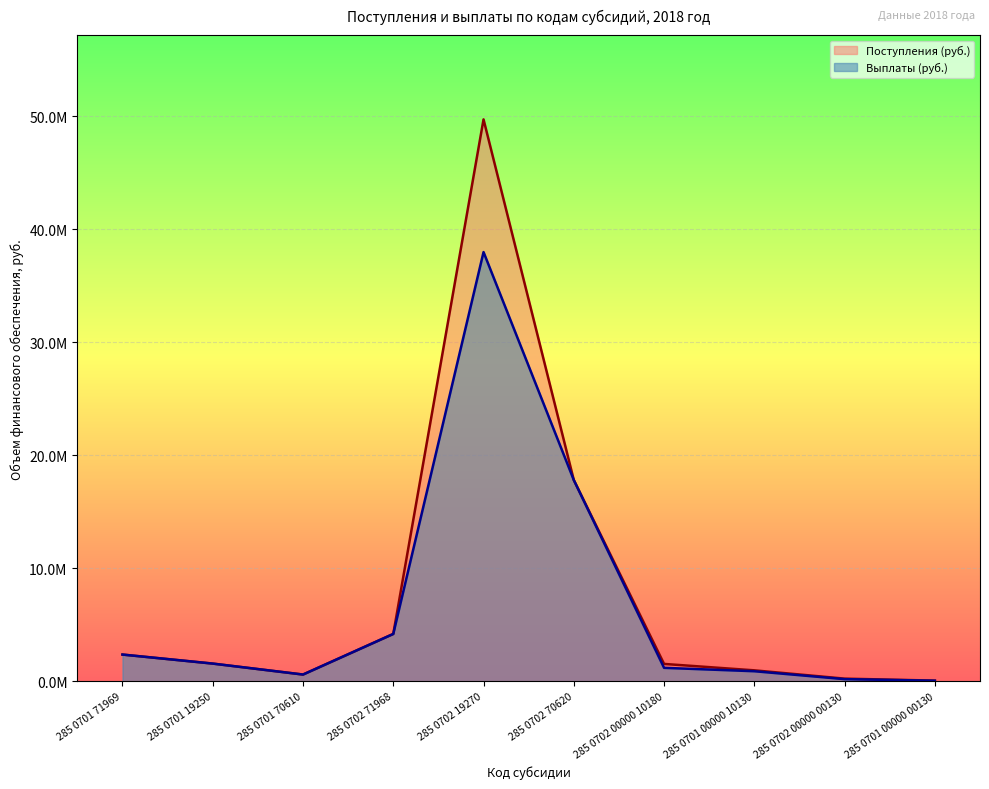

In Поступления (руб.), how many points are lower than both neighbors (excluding endpoints)?

1